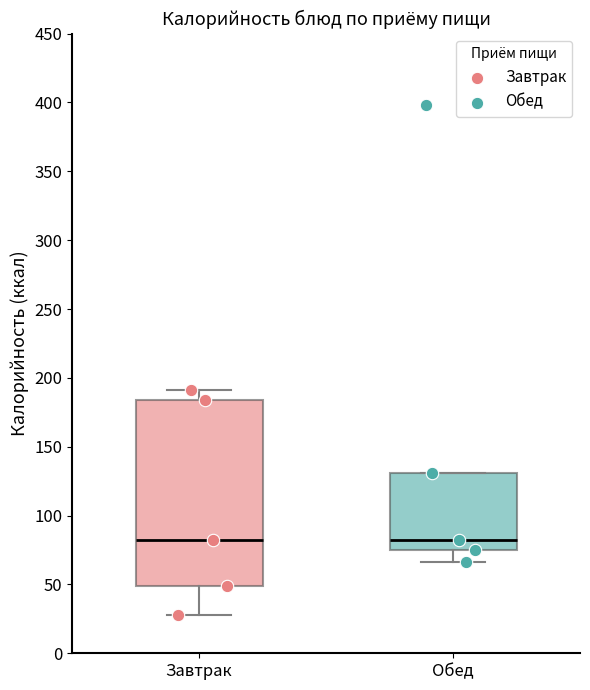

Reading left to right, transcribe this box plot: for each box, give where its median line is, the range the box spans, and where its two whiskers end, as read against the y-axis. The values are not printed on the chart, so give them approximately, as read against the axis.

Завтрак: median 80, box 50 to 185, whiskers 30 to 190
Обед: median 80, box 75 to 130, whiskers 65 to 130